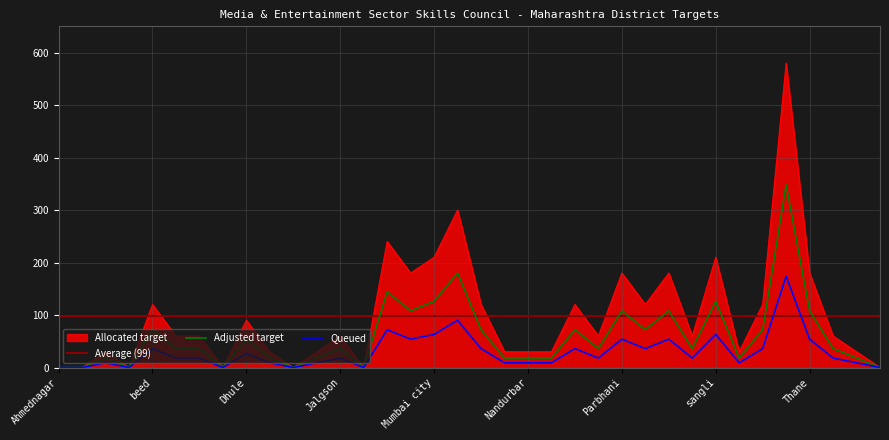

Approximately how many times larger is the value at Nagpur compared to Dhule?

1.3